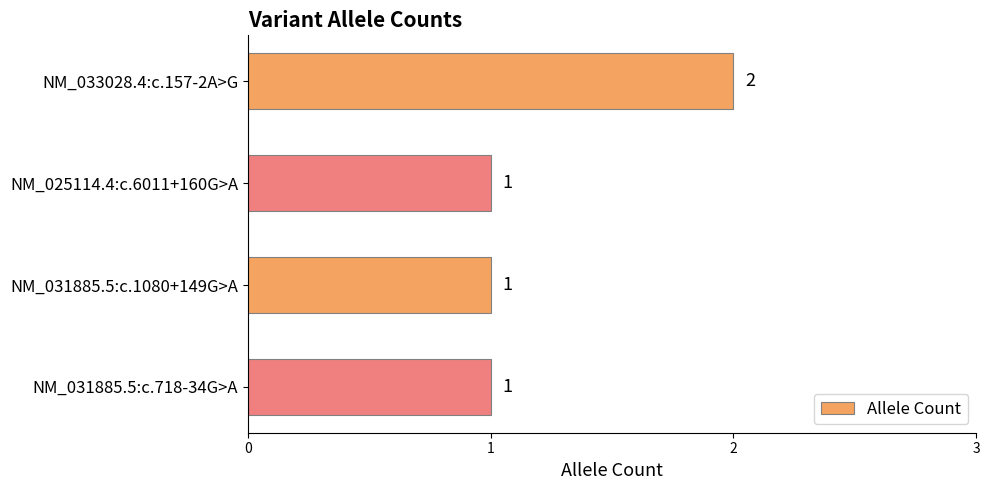

Reading top to bottom, transcribe all the data shown in this chart.

2	1	1	1